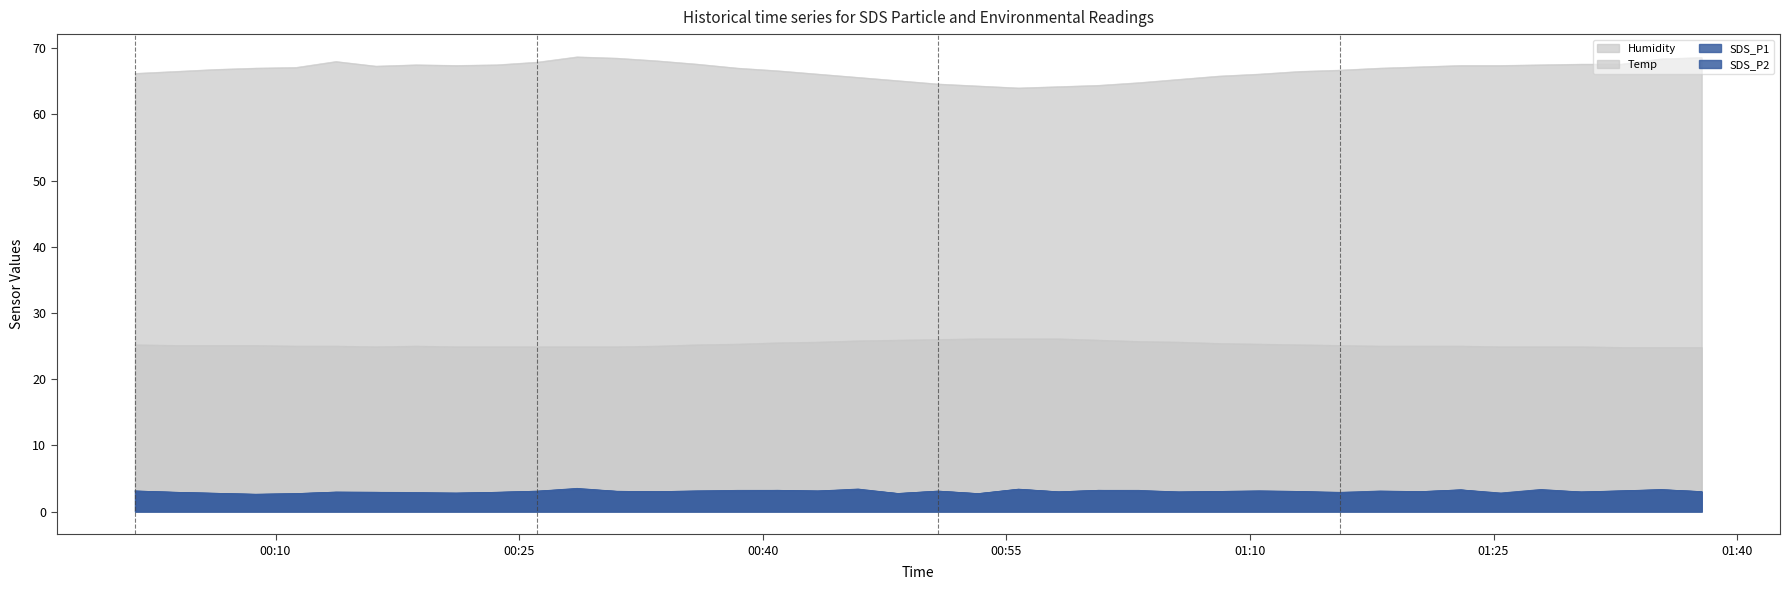

Reading right to left, what are all the values shown in this chart?

SDS_P1: 2022/07/22 01:37:49=3.0	2022/07/22 01:35:20=3.3	2022/07/22 01:32:52=3.1	2022/07/22 01:30:24=3.0	2022/07/22 01:27:55=3.3	2022/07/22 01:25:27=2.8	2022/07/22 01:22:59=3.3	2022/07/22 01:20:31=3.0	2022/07/22 01:18:01=3.1	2022/07/22 01:15:33=2.9	2022/07/22 01:13:03=3.0	2022/07/22 01:10:34=3.1	2022/07/22 01:08:06=3.0	2022/07/22 01:05:37=3.0	2022/07/22 01:03:09=3.2	2022/07/22 01:00:41=3.2	2022/07/22 00:58:13=3.0	2022/07/22 00:55:45=3.4	2022/07/22 00:53:16=2.7	2022/07/22 00:50:48=3.1	2022/07/22 00:48:20=2.7	2022/07/22 00:45:52=3.4	2022/07/22 00:43:23=3.1	2022/07/22 00:40:55=3.2	2022/07/22 00:38:27=3.2	2022/07/22 00:35:58=3.1	2022/07/22 00:33:30=3.0	2022/07/22 00:31:02=3.0	2022/07/22 00:28:34=3.5	2022/07/22 00:26:06=3.1	2022/07/22 00:23:38=2.9	2022/07/22 00:21:08=2.8	2022/07/22 00:18:39=2.9	2022/07/22 00:16:11=2.9	2022/07/22 00:13:43=2.9	2022/07/22 00:11:15=2.7	2022/07/22 00:08:47=2.6	2022/07/22 00:06:19=2.8	2022/07/22 00:03:51=2.9	2022/07/22 00:01:21=3.1
SDS_P2: 2022/07/22 01:37:49=3.0	2022/07/22 01:35:20=3.3	2022/07/22 01:32:52=3.1	2022/07/22 01:30:24=3.0	2022/07/22 01:27:55=3.2	2022/07/22 01:25:27=2.7	2022/07/22 01:22:59=3.3	2022/07/22 01:20:31=3.0	2022/07/22 01:18:01=3.0	2022/07/22 01:15:33=2.8	2022/07/22 01:13:03=3.0	2022/07/22 01:10:34=3.1	2022/07/22 01:08:06=3.0	2022/07/22 01:05:37=3.0	2022/07/22 01:03:09=3.1	2022/07/22 01:00:41=3.2	2022/07/22 00:58:13=3.0	2022/07/22 00:55:45=3.4	2022/07/22 00:53:16=2.7	2022/07/22 00:50:48=3.1	2022/07/22 00:48:20=2.7	2022/07/22 00:45:52=3.3	2022/07/22 00:43:23=3.1	2022/07/22 00:40:55=3.2	2022/07/22 00:38:27=3.1	2022/07/22 00:35:58=3.1	2022/07/22 00:33:30=3.0	2022/07/22 00:31:02=3.0	2022/07/22 00:28:34=3.4	2022/07/22 00:26:06=3.1	2022/07/22 00:23:38=2.9	2022/07/22 00:21:08=2.8	2022/07/22 00:18:39=2.8	2022/07/22 00:16:11=2.9	2022/07/22 00:13:43=2.9	2022/07/22 00:11:15=2.7	2022/07/22 00:08:47=2.6	2022/07/22 00:06:19=2.8	2022/07/22 00:03:51=2.9	2022/07/22 00:01:21=3.1
Temp: 2022/07/22 01:37:49=24.8	2022/07/22 01:35:20=24.8	2022/07/22 01:32:52=24.8	2022/07/22 01:30:24=24.9	2022/07/22 01:27:55=24.9	2022/07/22 01:25:27=24.9	2022/07/22 01:22:59=25.0	2022/07/22 01:20:31=25.0	2022/07/22 01:18:01=25.0	2022/07/22 01:15:33=25.1	2022/07/22 01:13:03=25.2	2022/07/22 01:10:34=25.3	2022/07/22 01:08:06=25.4	2022/07/22 01:05:37=25.6	2022/07/22 01:03:09=25.7	2022/07/22 01:00:41=25.9	2022/07/22 00:58:13=26.1	2022/07/22 00:55:45=26.1	2022/07/22 00:53:16=26.1	2022/07/22 00:50:48=26.0	2022/07/22 00:48:20=25.9	2022/07/22 00:45:52=25.8	2022/07/22 00:43:23=25.6	2022/07/22 00:40:55=25.5	2022/07/22 00:38:27=25.3	2022/07/22 00:35:58=25.2	2022/07/22 00:33:30=25.0	2022/07/22 00:31:02=24.9	2022/07/22 00:28:34=24.9	2022/07/22 00:26:06=24.9	2022/07/22 00:23:38=24.9	2022/07/22 00:21:08=24.9	2022/07/22 00:18:39=25.0	2022/07/22 00:16:11=24.9	2022/07/22 00:13:43=25.0	2022/07/22 00:11:15=25.0	2022/07/22 00:08:47=25.1	2022/07/22 00:06:19=25.1	2022/07/22 00:03:51=25.1	2022/07/22 00:01:21=25.2
Humidity: 2022/07/22 01:37:49=68.6	2022/07/22 01:35:20=68.4	2022/07/22 01:32:52=67.6	2022/07/22 01:30:24=67.6	2022/07/22 01:27:55=67.5	2022/07/22 01:25:27=67.4	2022/07/22 01:22:59=67.4	2022/07/22 01:20:31=67.2	2022/07/22 01:18:01=67.0	2022/07/22 01:15:33=66.7	2022/07/22 01:13:03=66.5	2022/07/22 01:10:34=66.1	2022/07/22 01:08:06=65.8	2022/07/22 01:05:37=65.3	2022/07/22 01:03:09=64.8	2022/07/22 01:00:41=64.4	2022/07/22 00:58:13=64.2	2022/07/22 00:55:45=64.0	2022/07/22 00:53:16=64.3	2022/07/22 00:50:48=64.6	2022/07/22 00:48:20=65.1	2022/07/22 00:45:52=65.6	2022/07/22 00:43:23=66.1	2022/07/22 00:40:55=66.6	2022/07/22 00:38:27=67.0	2022/07/22 00:35:58=67.6	2022/07/22 00:33:30=68.1	2022/07/22 00:31:02=68.5	2022/07/22 00:28:34=68.7	2022/07/22 00:26:06=67.9	2022/07/22 00:23:38=67.5	2022/07/22 00:21:08=67.4	2022/07/22 00:18:39=67.5	2022/07/22 00:16:11=67.3	2022/07/22 00:13:43=68.0	2022/07/22 00:11:15=67.1	2022/07/22 00:08:47=67.0	2022/07/22 00:06:19=66.8	2022/07/22 00:03:51=66.5	2022/07/22 00:01:21=66.2